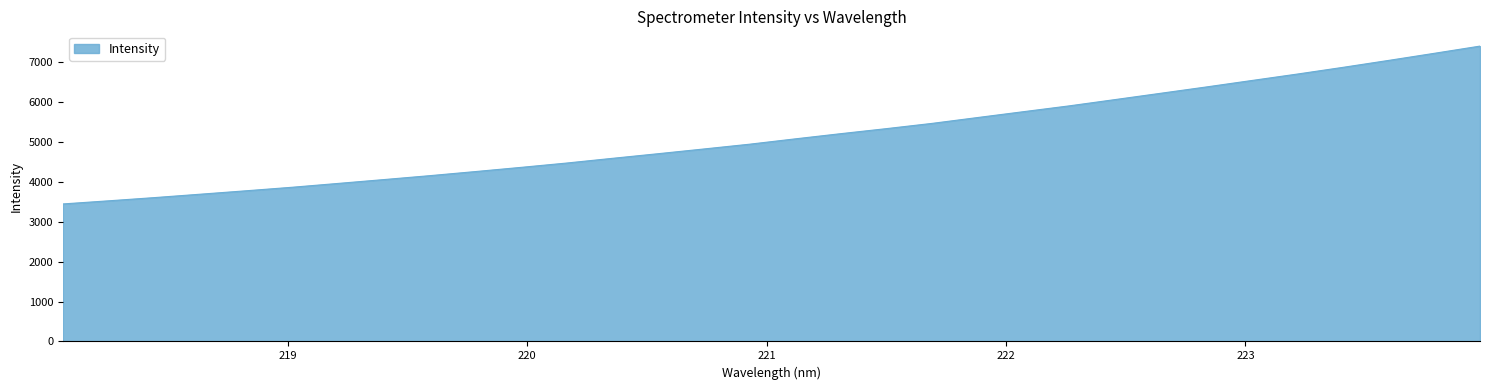

What is the minimum value shown in the chart?

3447.1